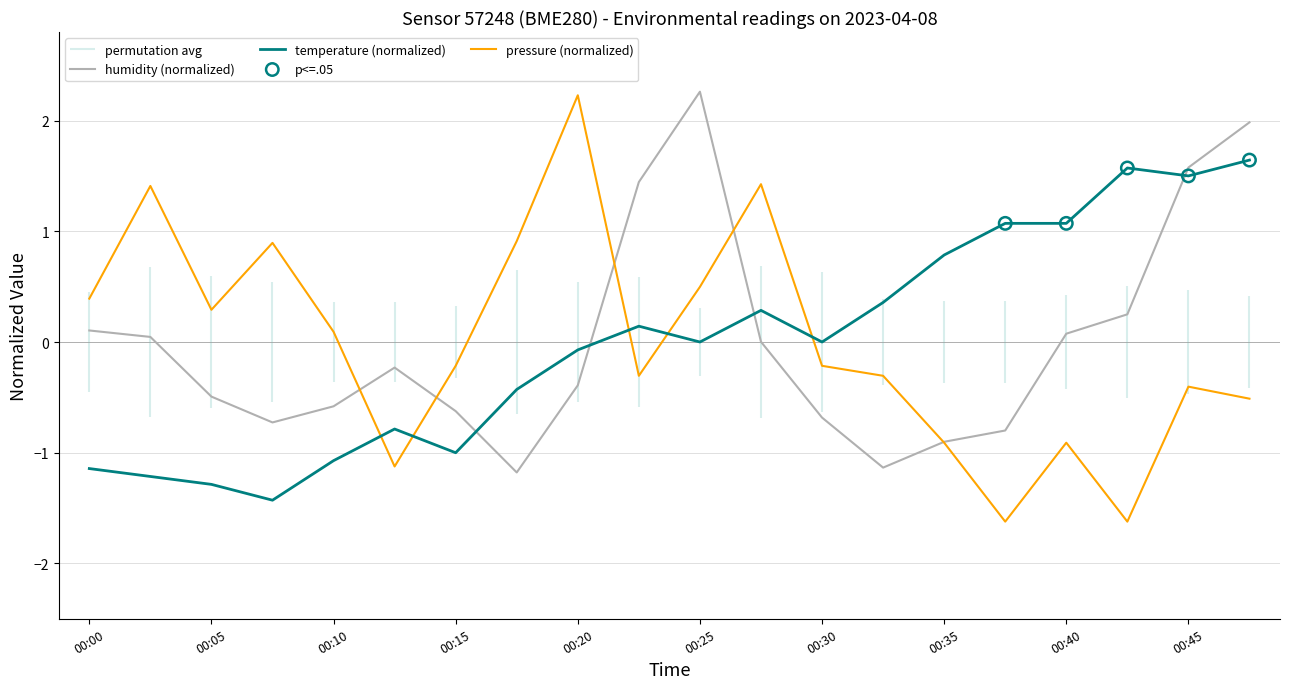

Which series has the largest total across all categories?

humidity